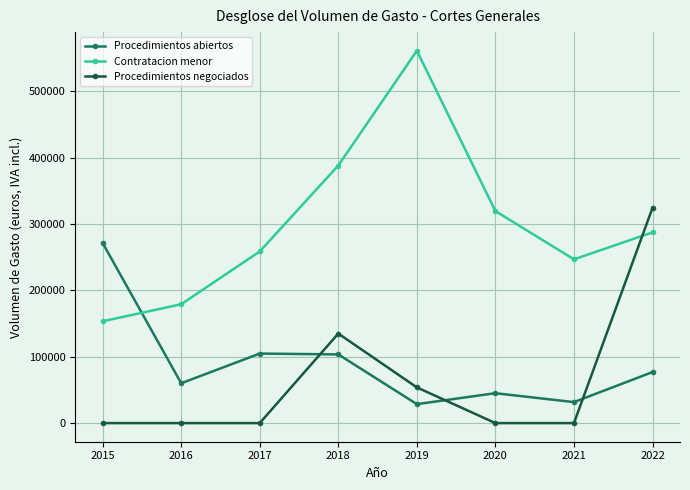

At 2020, list the series in order from smallest to largest.

Procedimientos negociados, Procedimientos abiertos, Contratacion menor